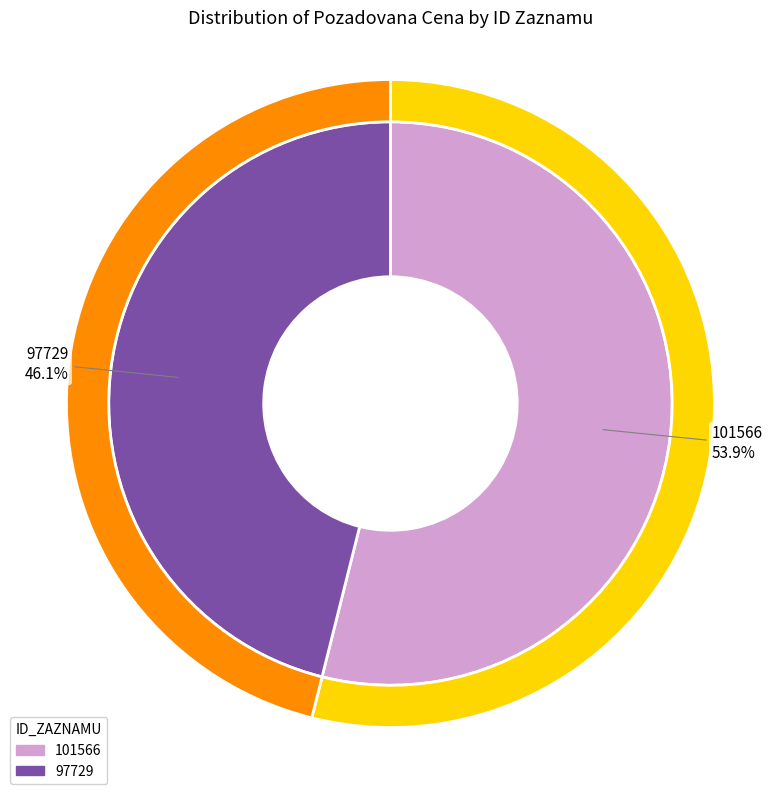

Between 97729 and 101566, which is larger?

101566